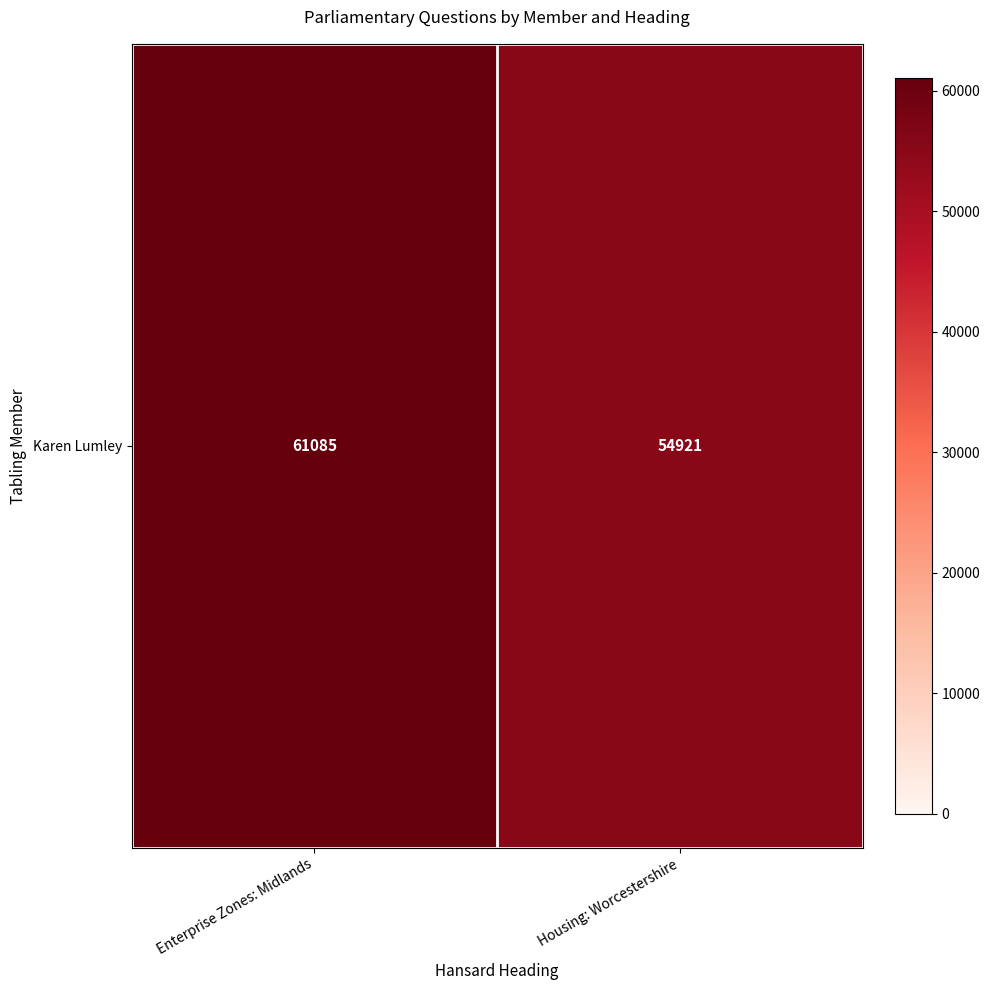

List the labels in order of value, smallest first.

Housing: Worcestershire, Enterprise Zones: Midlands